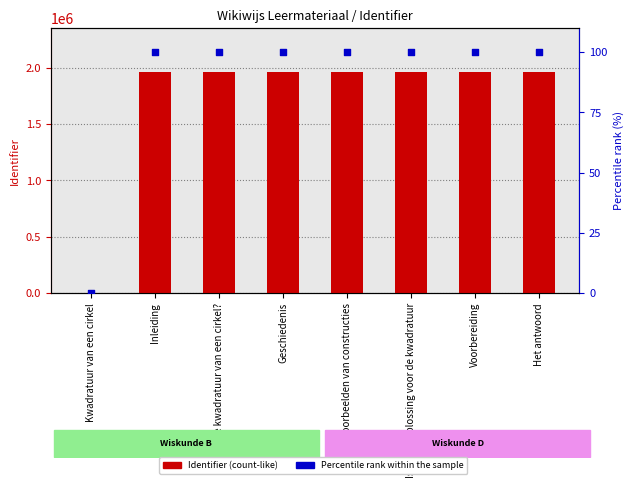

Is the value of Identifier (count-like) at Wat is de kwadratuur van een cirkel? greater than the value of Percentile rank within sample at Geschiedenis?

Yes